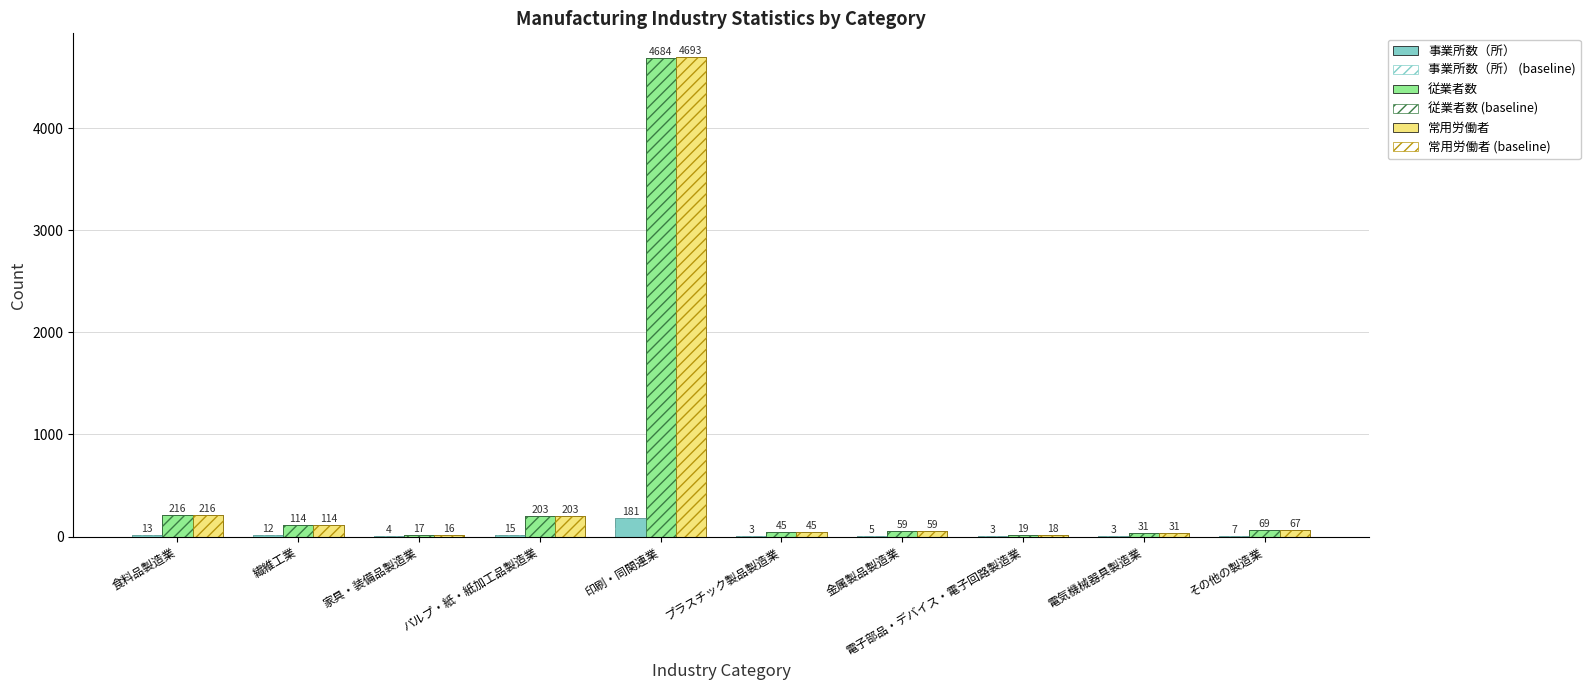

Between 電子部品・デバイス・電子回路製造業 and パルプ・紙・紙加工品製造業, which is larger?

パルプ・紙・紙加工品製造業